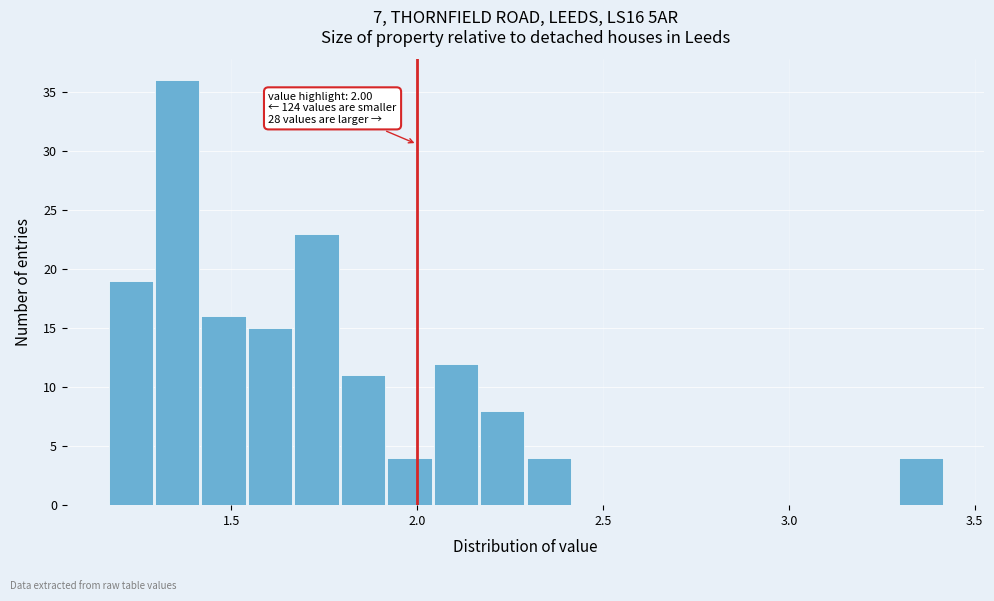

Around what value on the x-axis is the tallest bar? Give the approximate position of its centre, as read against the axis.

1.35